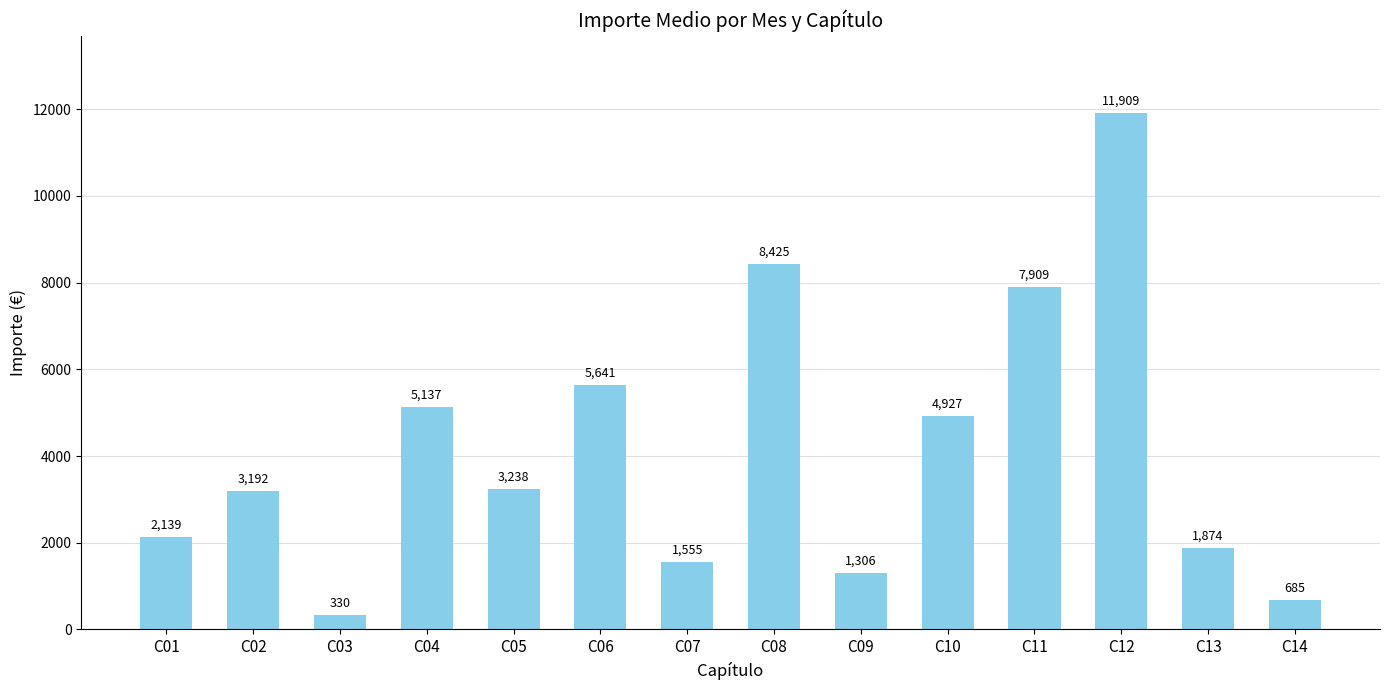

The chart shows a value of 4927.4 at C10. True or false?

True